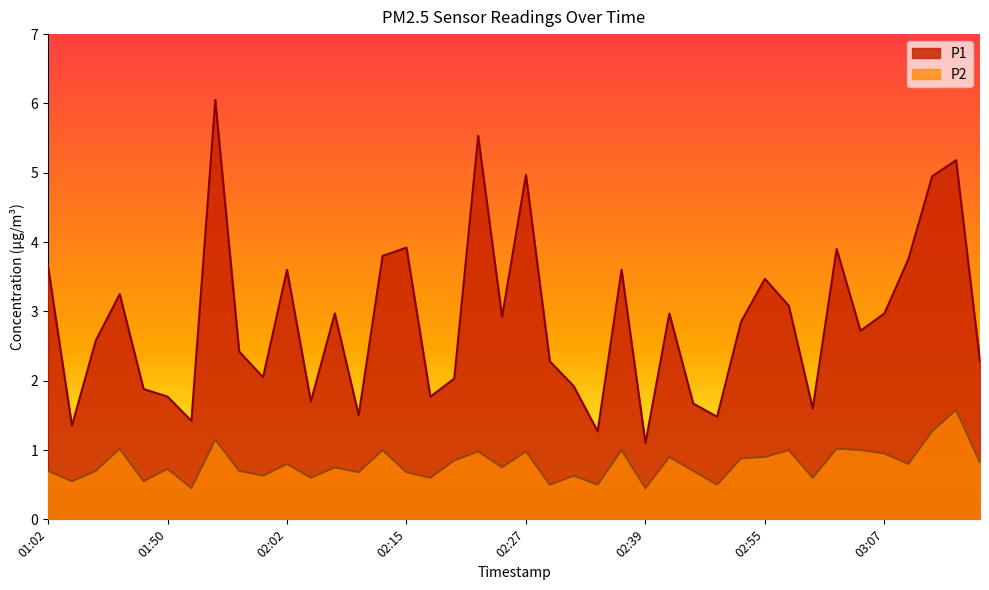

Reading right to left, transcribe all the data shown in this chart.

P1: 03:17=2.3	03:15=5.2	03:12=5.0	03:10=3.8	03:07=3.0	03:05=2.7	03:02=3.9	03:00=1.6	02:57=3.1	02:55=3.5	02:49=2.9	02:47=1.5	02:44=1.7	02:42=3.0	02:39=1.1	02:37=3.6	02:34=1.3	02:32=1.9	02:30=2.3	02:27=5.0	02:25=2.9	02:22=5.5	02:20=2.0	02:17=1.8	02:15=3.9	02:12=3.8	02:10=1.5	02:07=3.0	02:05=1.7	02:02=3.6	02:00=2.0	01:57=2.4	01:55=6.0	01:52=1.4	01:50=1.8	01:48=1.9	01:45=3.2	01:08=2.6	01:05=1.4	01:02=3.6
P2: 03:17=0.8	03:15=1.6	03:12=1.3	03:10=0.8	03:07=0.9	03:05=1.0	03:02=1.0	03:00=0.6	02:57=1.0	02:55=0.9	02:49=0.9	02:47=0.5	02:44=0.7	02:42=0.9	02:39=0.5	02:37=1.0	02:34=0.5	02:32=0.6	02:30=0.5	02:27=1.0	02:25=0.8	02:22=1.0	02:20=0.8	02:17=0.6	02:15=0.7	02:12=1.0	02:10=0.7	02:07=0.8	02:05=0.6	02:02=0.8	02:00=0.6	01:57=0.7	01:55=1.1	01:52=0.5	01:50=0.7	01:48=0.6	01:45=1.0	01:08=0.7	01:05=0.6	01:02=0.7